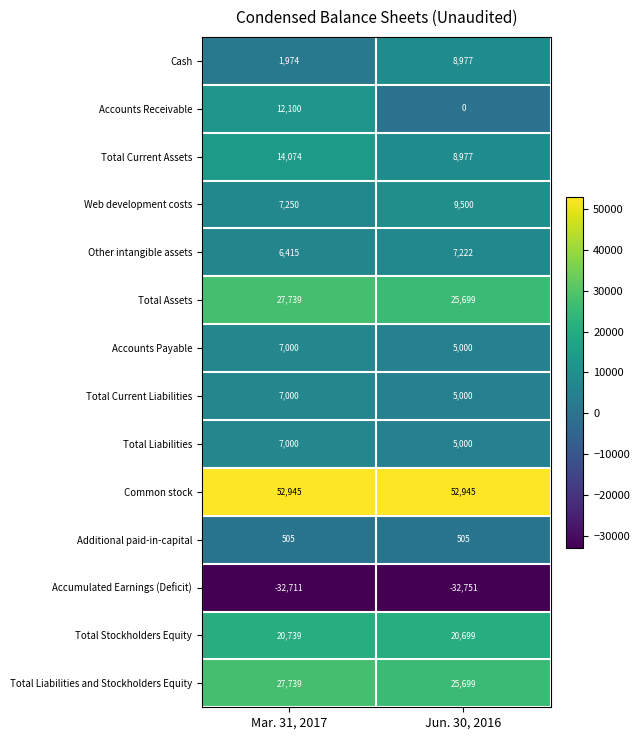

The Web development costs series shows 3132 at Jun. 30, 2016. True or false?

False